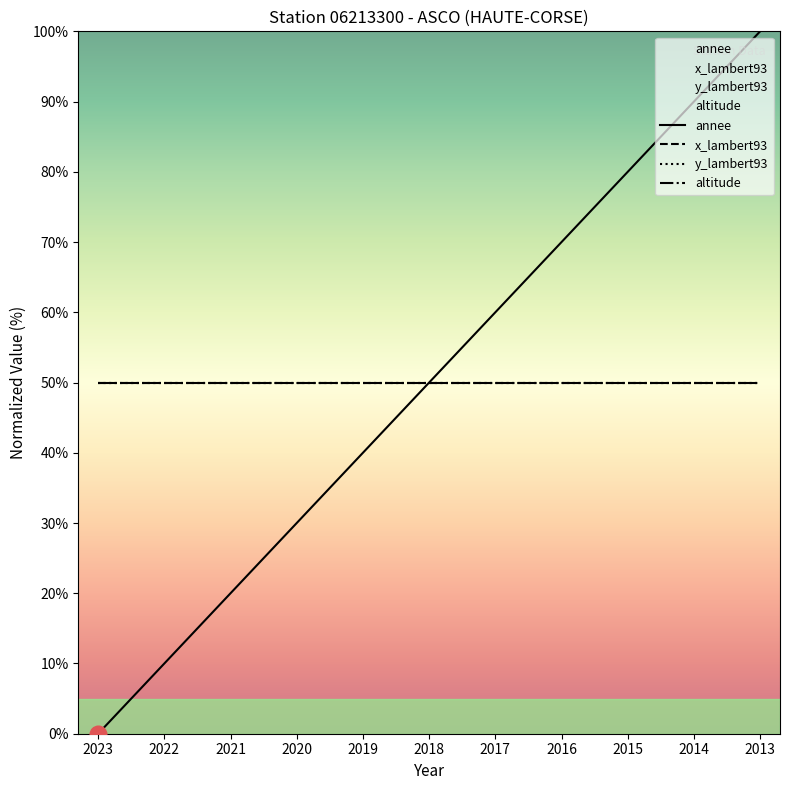

What is the maximum value shown in the chart?

100